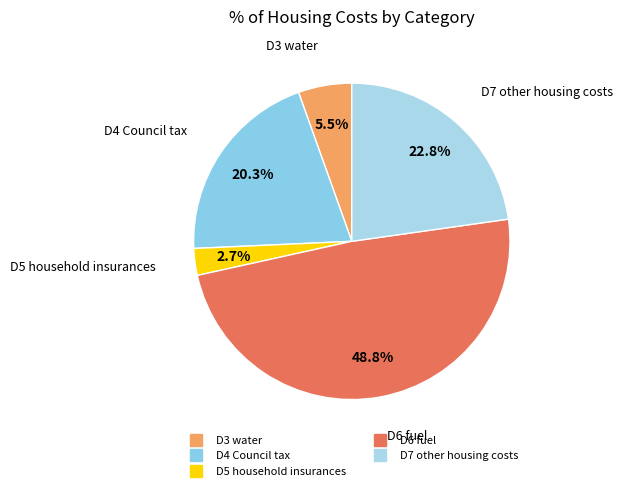

To the nearest percent, what is the combined percentage of D3 water and D5 household insurances?

8%